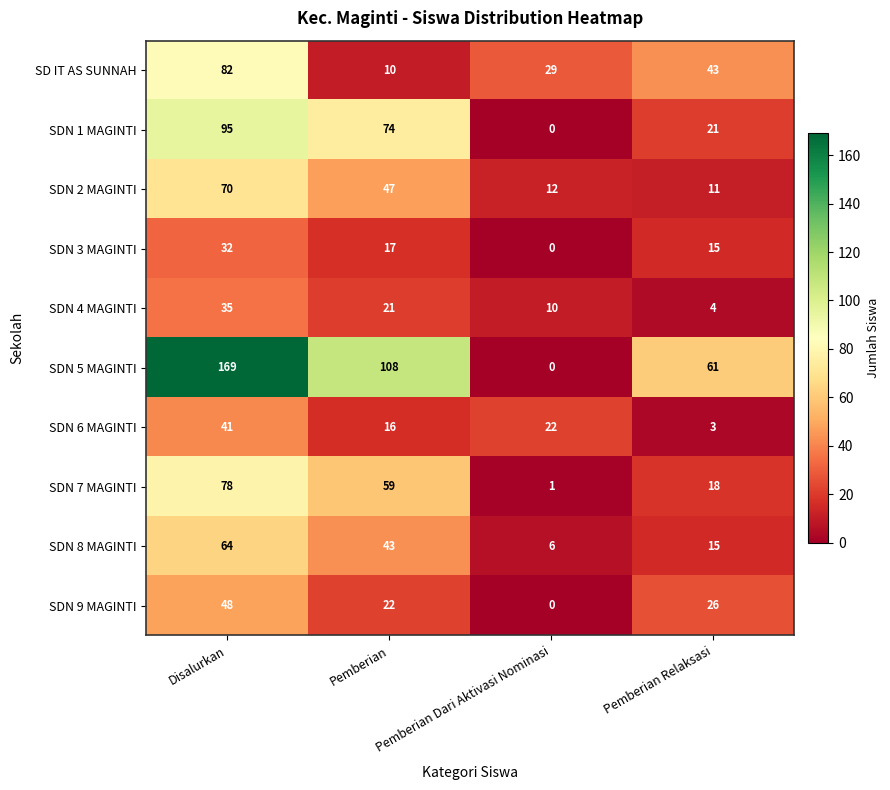

List the series in order of their peak value, highest first.

SDN 5 MAGINTI, SDN 1 MAGINTI, SD IT AS SUNNAH, SDN 7 MAGINTI, SDN 2 MAGINTI, SDN 8 MAGINTI, SDN 9 MAGINTI, SDN 6 MAGINTI, SDN 4 MAGINTI, SDN 3 MAGINTI